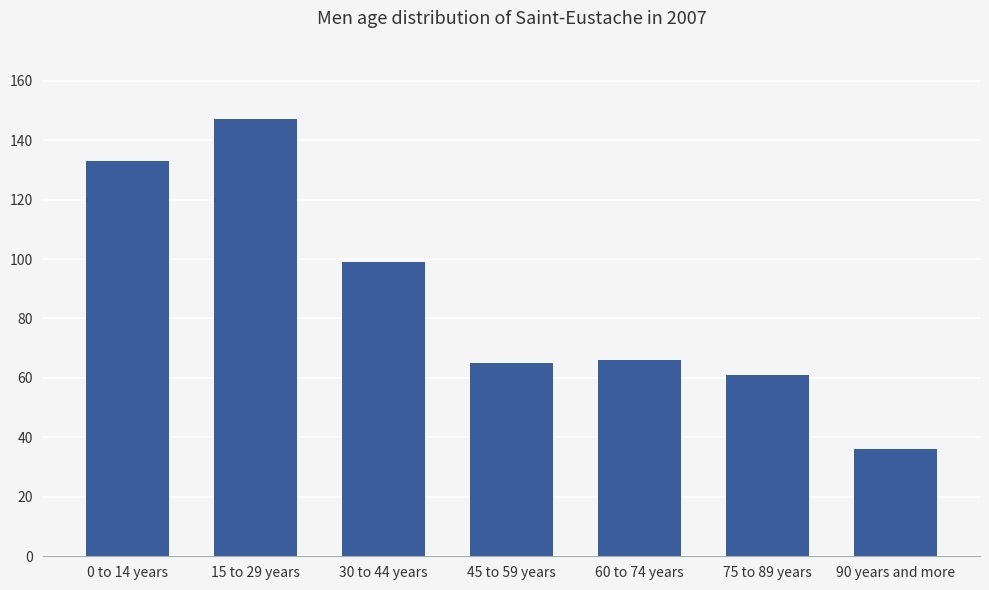

What is the value of the 7th bar from the left?

36